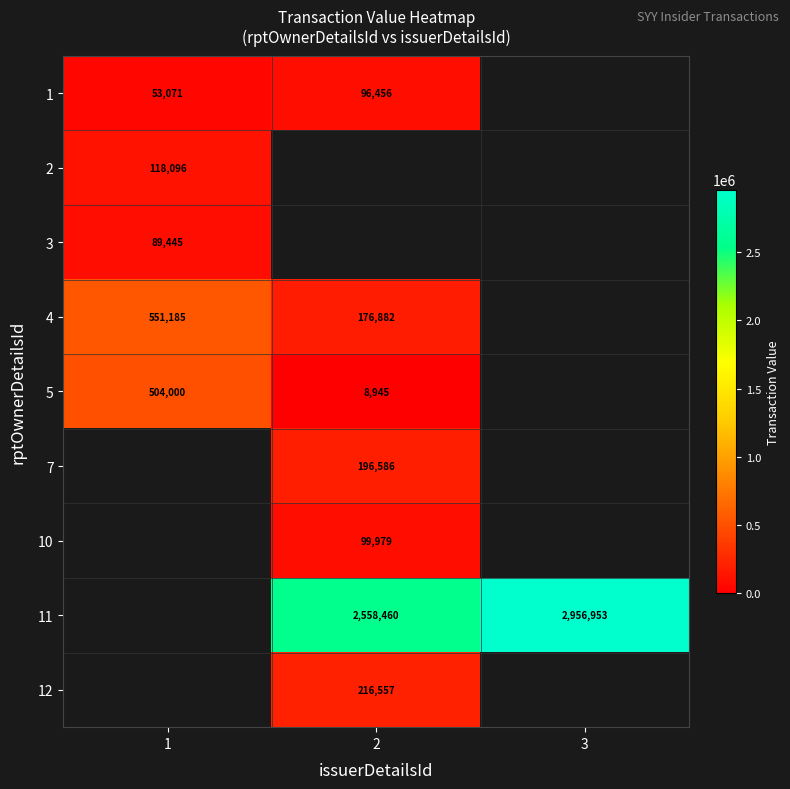

Is it true that 12 equals 216557 at 2?

True